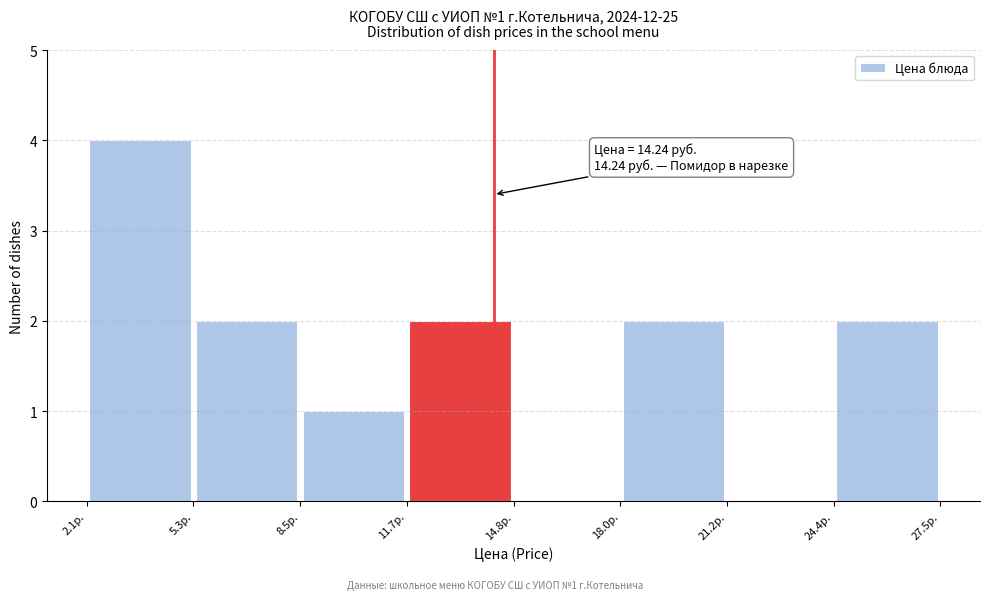

Over which range of the x-axis is the bar tallest?

2.0 to 5.5